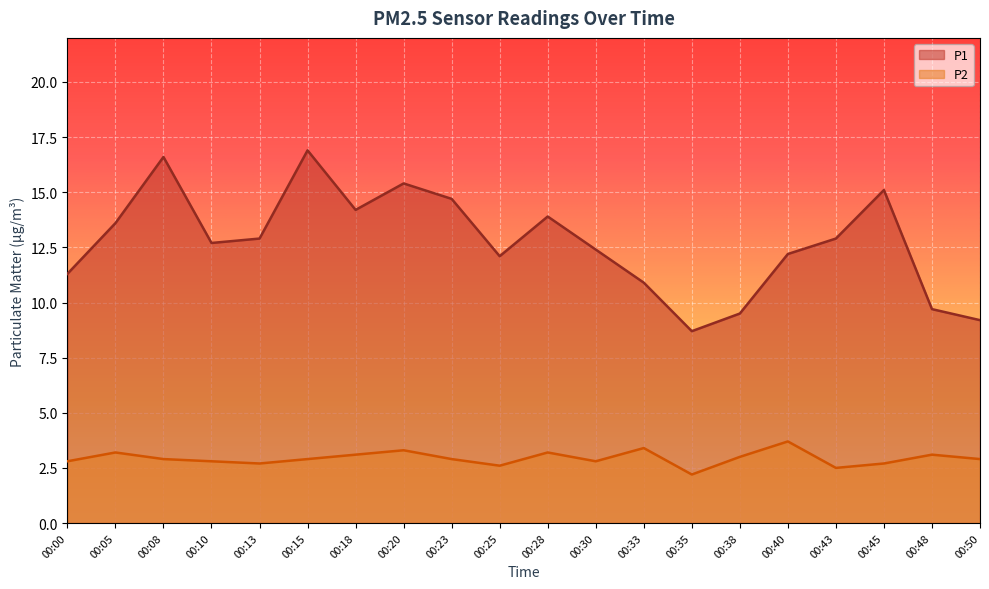

How many distinct data groups are displayed?

2